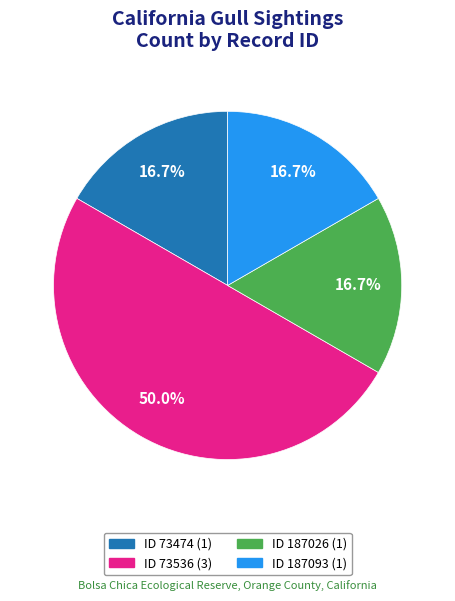

To the nearest percent, what is the difference between the largest and smallest slice percentages?

33%